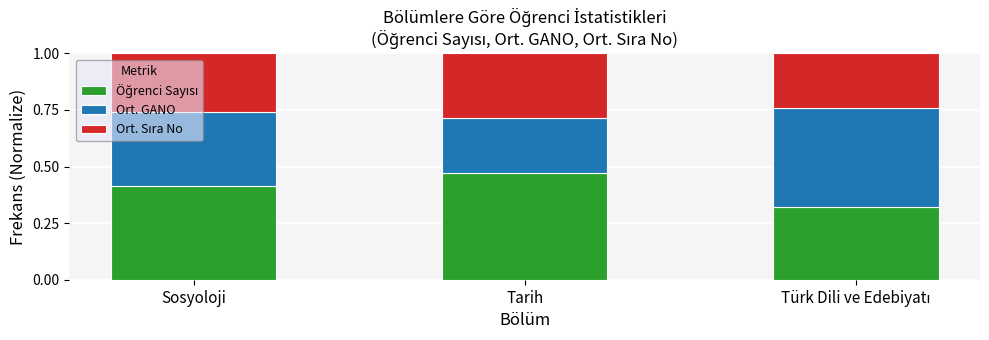

What is the total value across all series at Tarih?

1.0